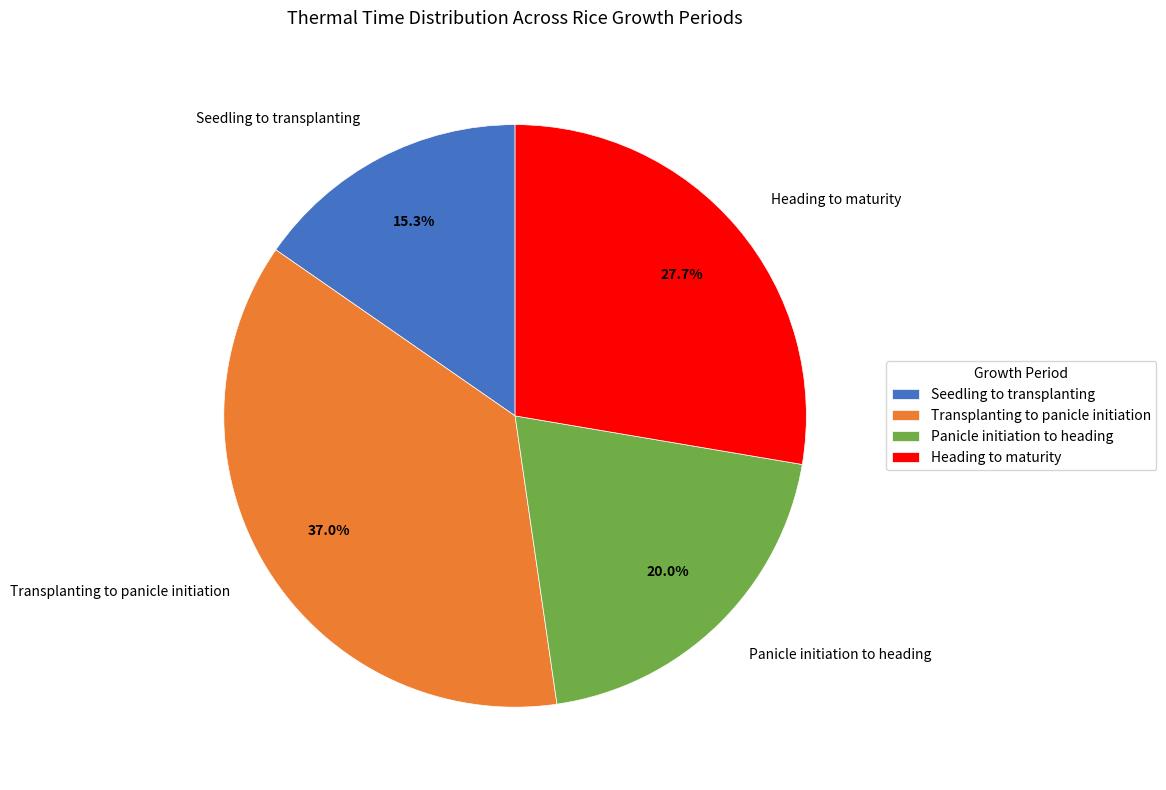

Do Panicle initiation to heading and Seedling to transplanting together represent more than half of the pie?

No